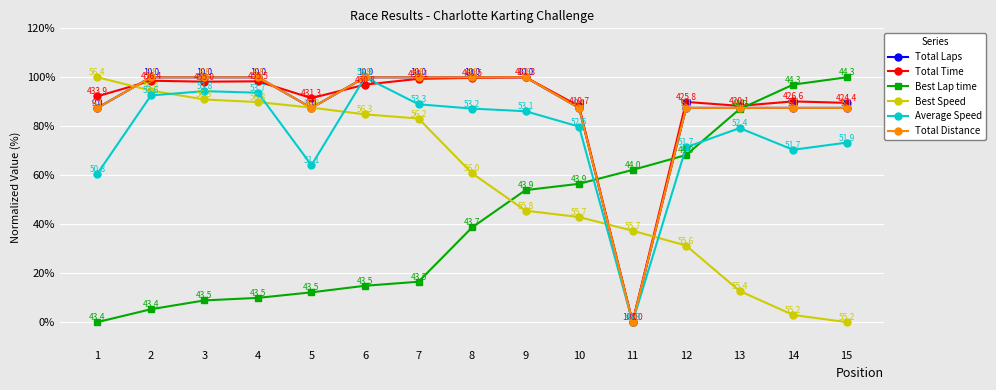

True or false: Total Laps has more than 0 points higher than both neighbors.

False